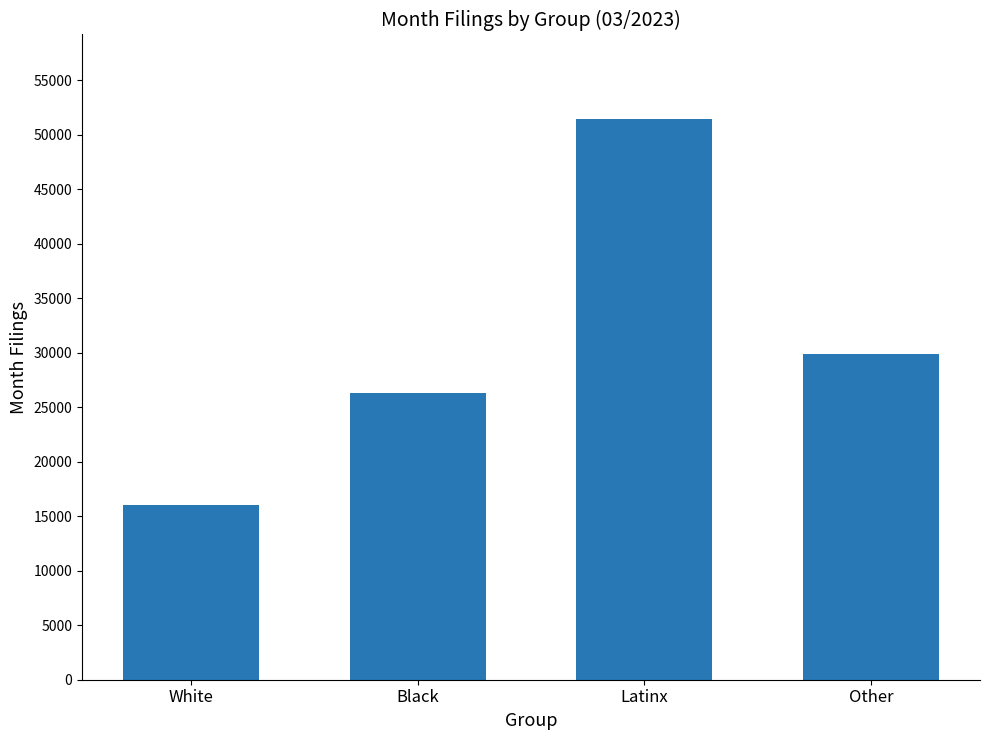

What is the ratio of the value at White to the value at Black?

0.6